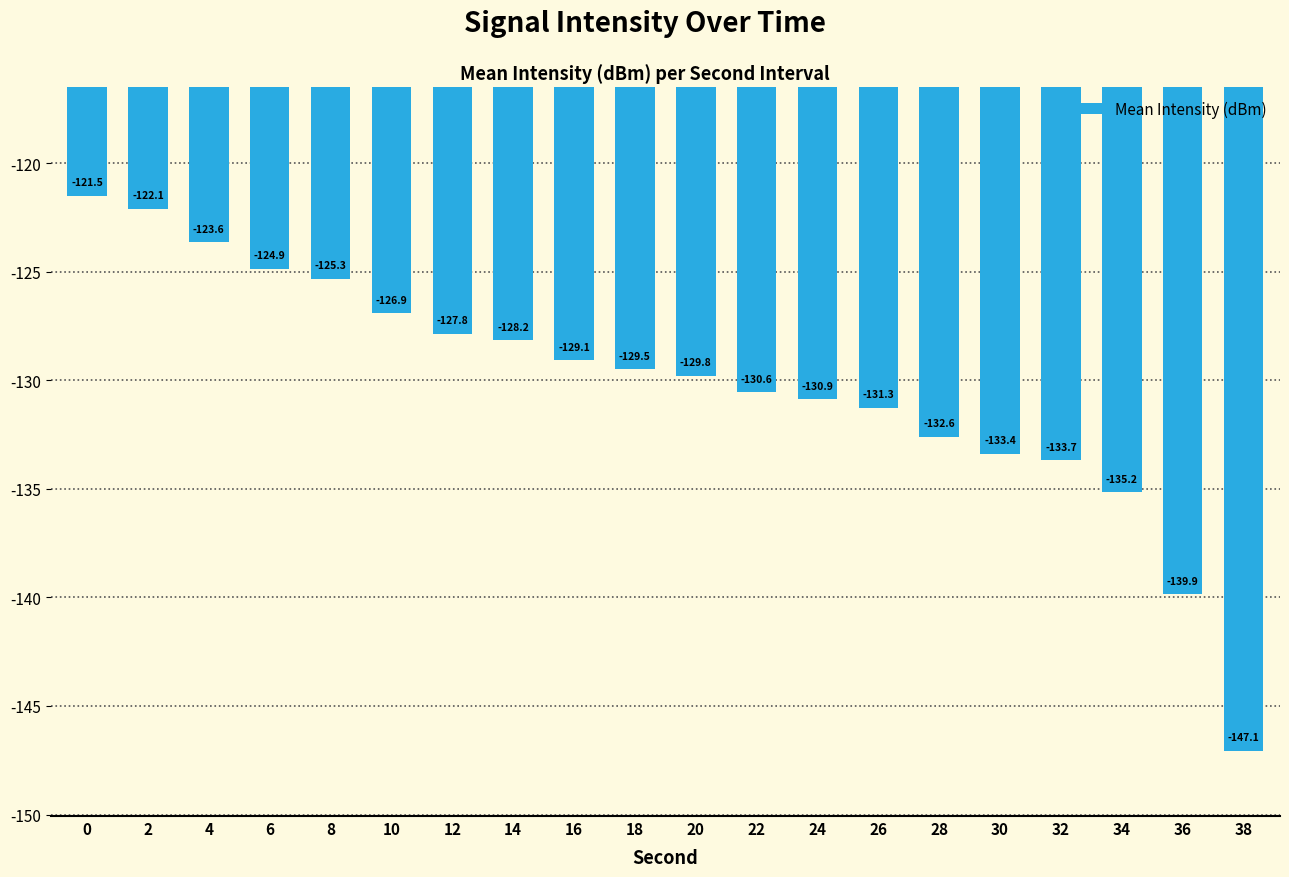

What is the maximum value shown in the chart?

-121.5